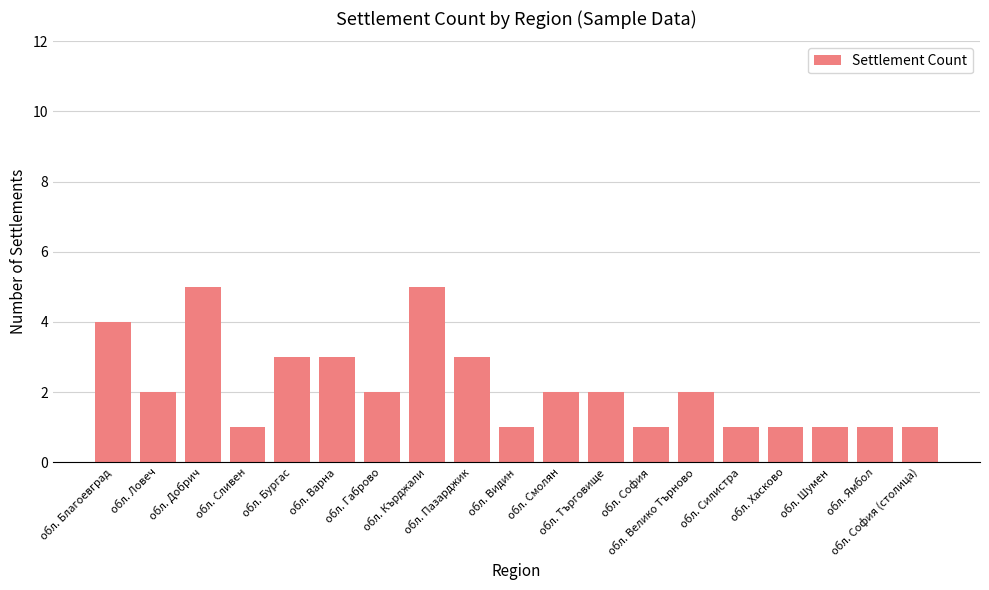

What is the maximum value shown in the chart?

5